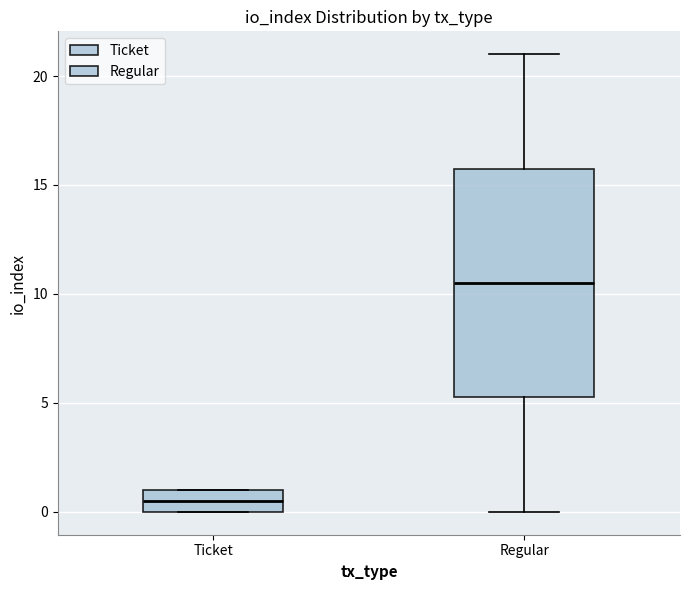

Where is the upper edge of the box for Ticket on the y-axis? The values are not printed on the chart, so give them approximately, as read against the axis.

1.0